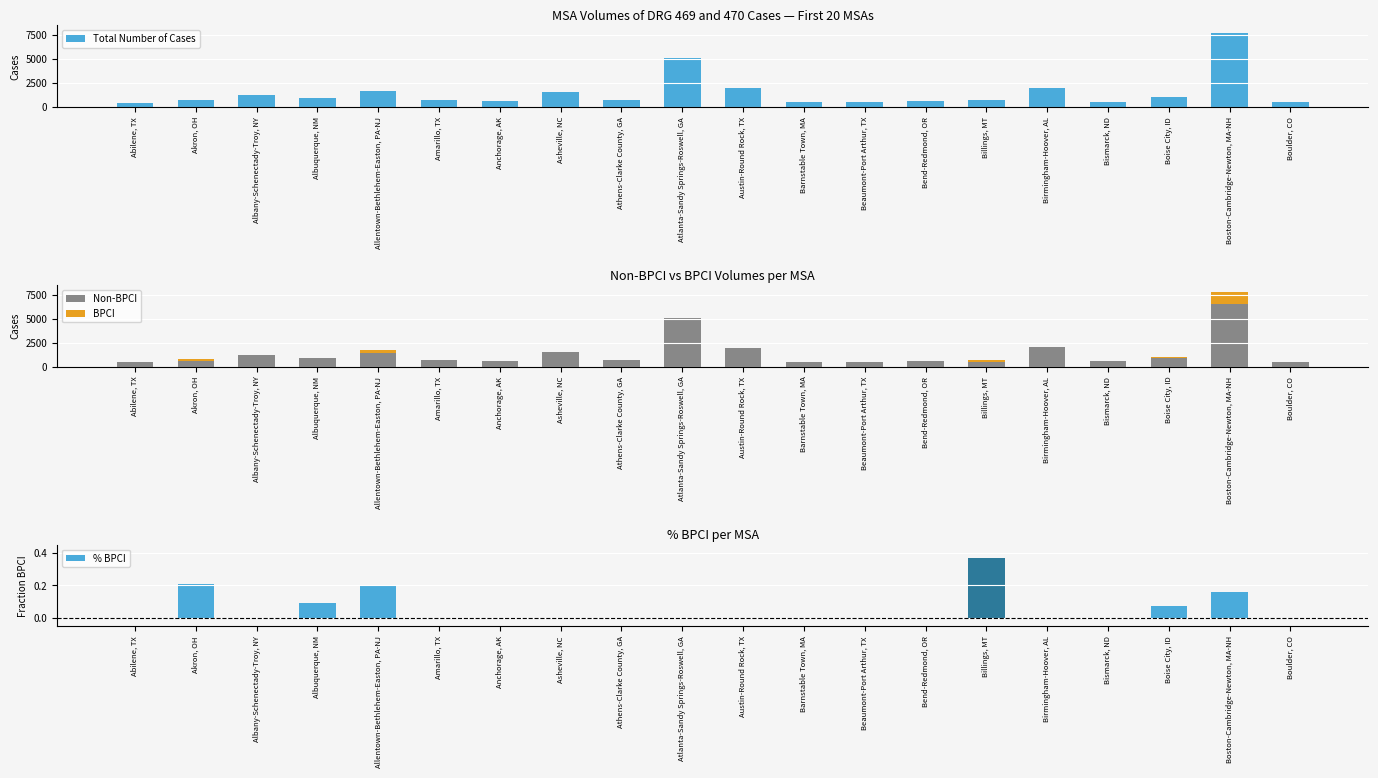

Which has a higher value, Atlanta-Sandy Springs-Roswell, GA or Boise City, ID?

Atlanta-Sandy Springs-Roswell, GA